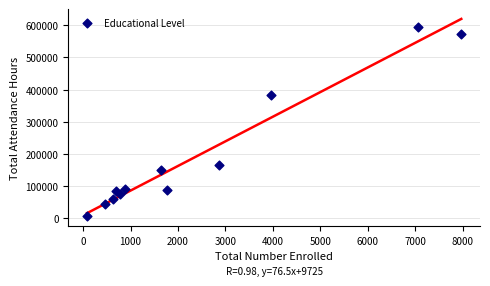

What Y value in the scatter plot is closest to 300157?

383845